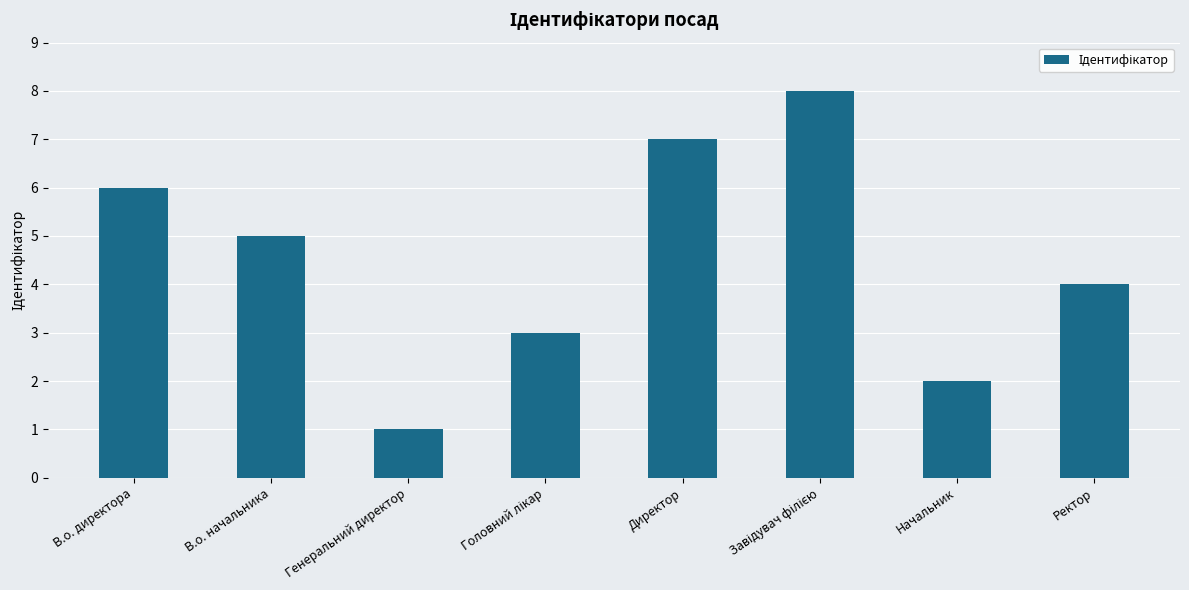

What is the value of the 2nd bar from the left?

5